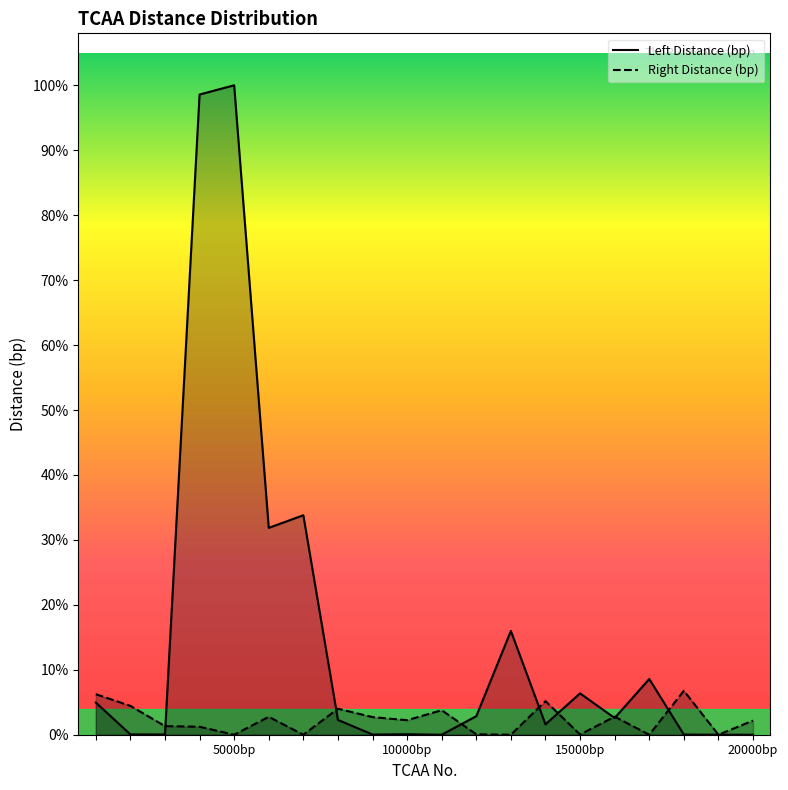

Which series changed the most between 16 and 19?

Left Distance (bp)